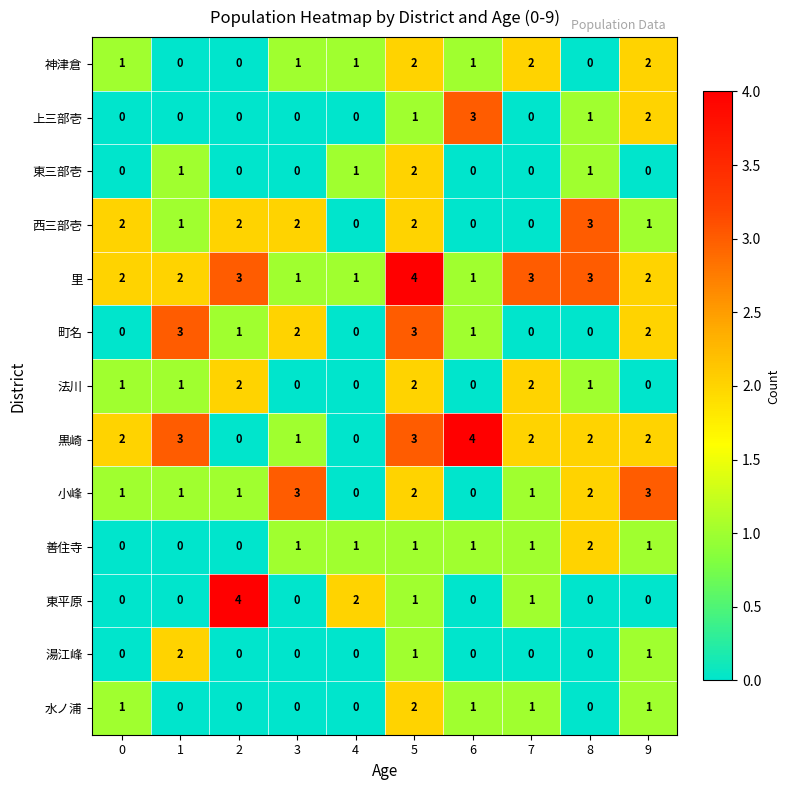

Which category has the highest value in the 黒崎 series?

6